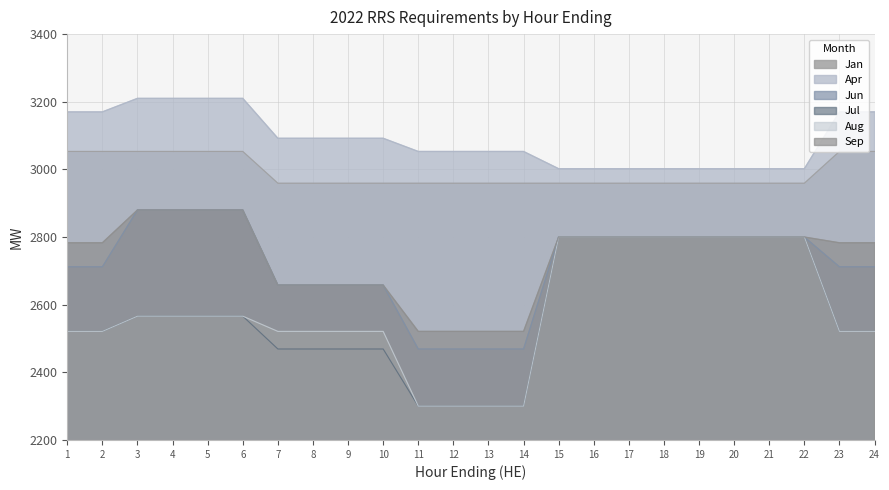

List the series in order of their peak value, lowest first.

Jul, Aug, Jun, Sep, Jan, Apr